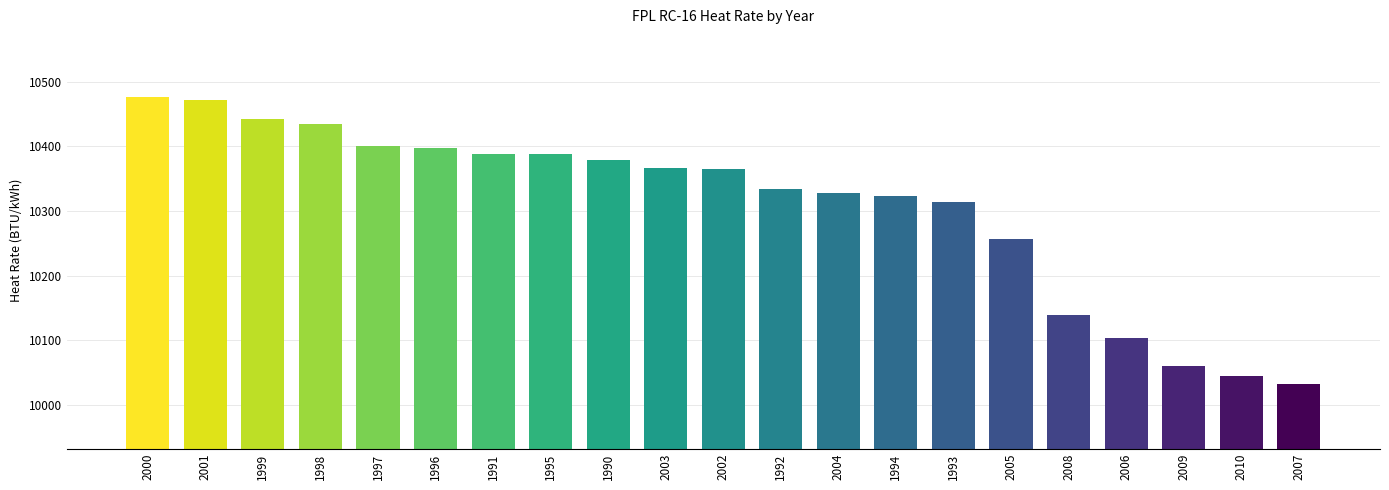

How many series are shown in this chart?

1